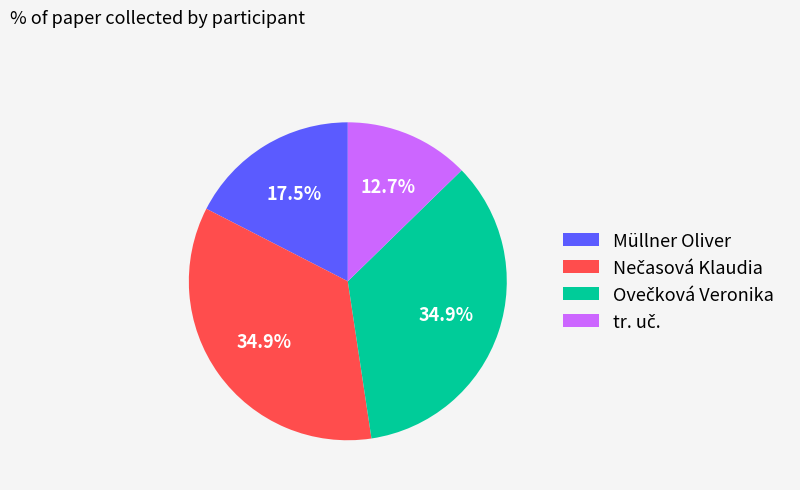

To the nearest percent, what is the average slice percentage?

25%